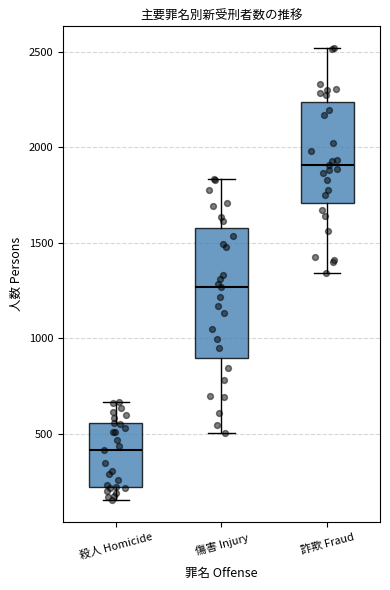

Which box's median line is the highest?

詐欺 Fraud